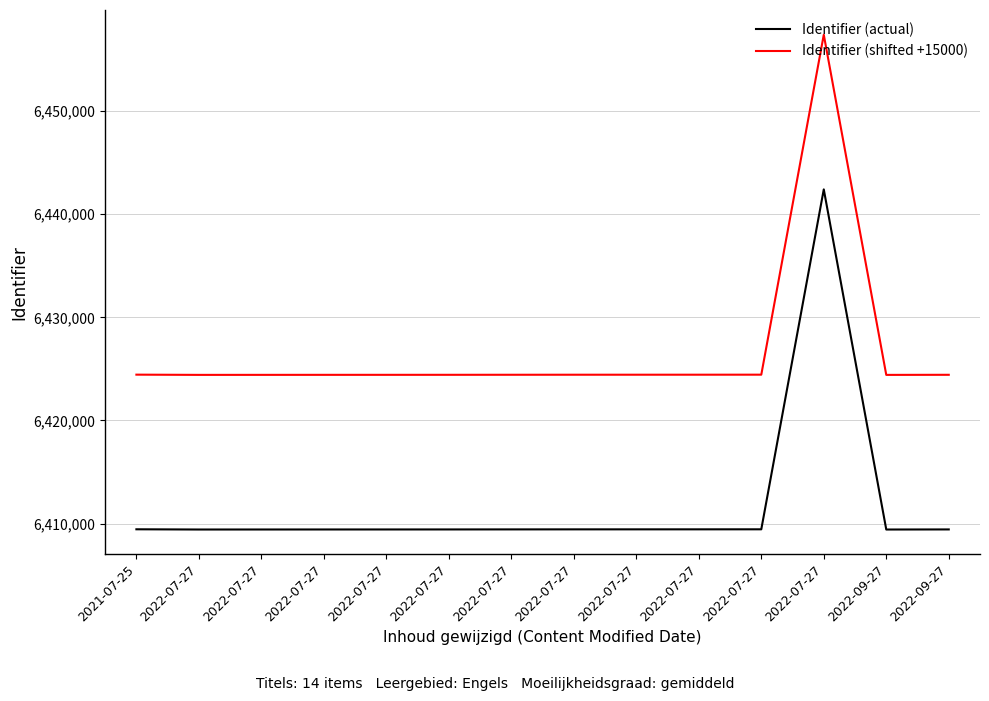

Rank the series by their average value, from lowest to highest.

Identifier (actual), Identifier (shifted +15000)